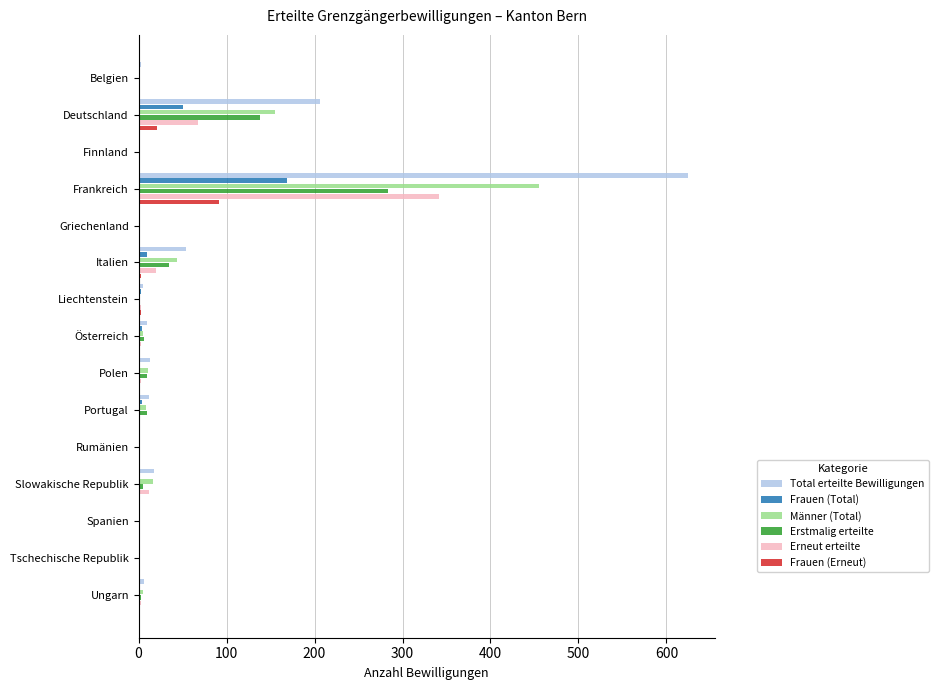

At which category is the sum across all series the highest?

Frankreich